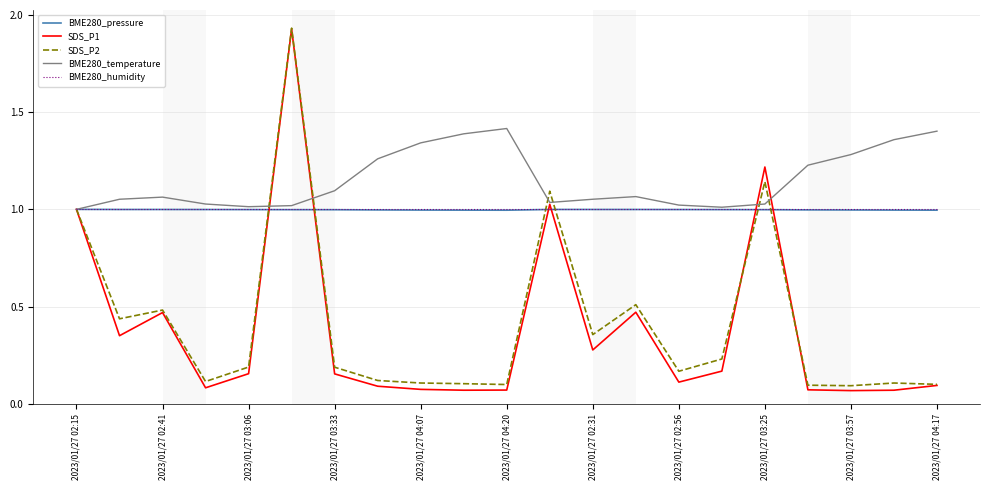

Which series has the largest total across all categories?

BME280_temperature